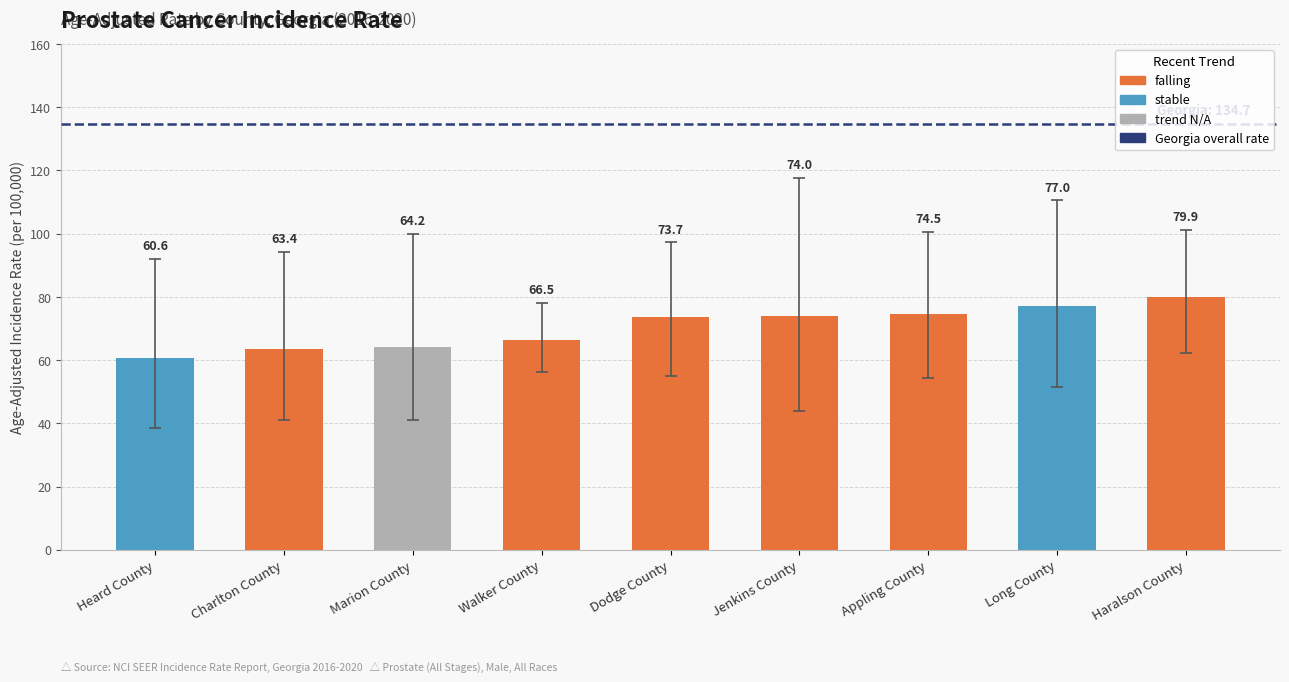

How many values are below 73?

4